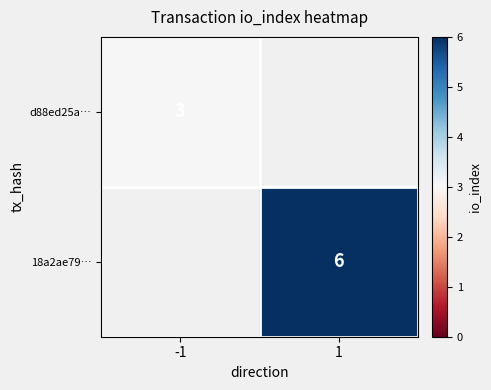

Is it true that 18a2ae79… equals 6 at 1?

True